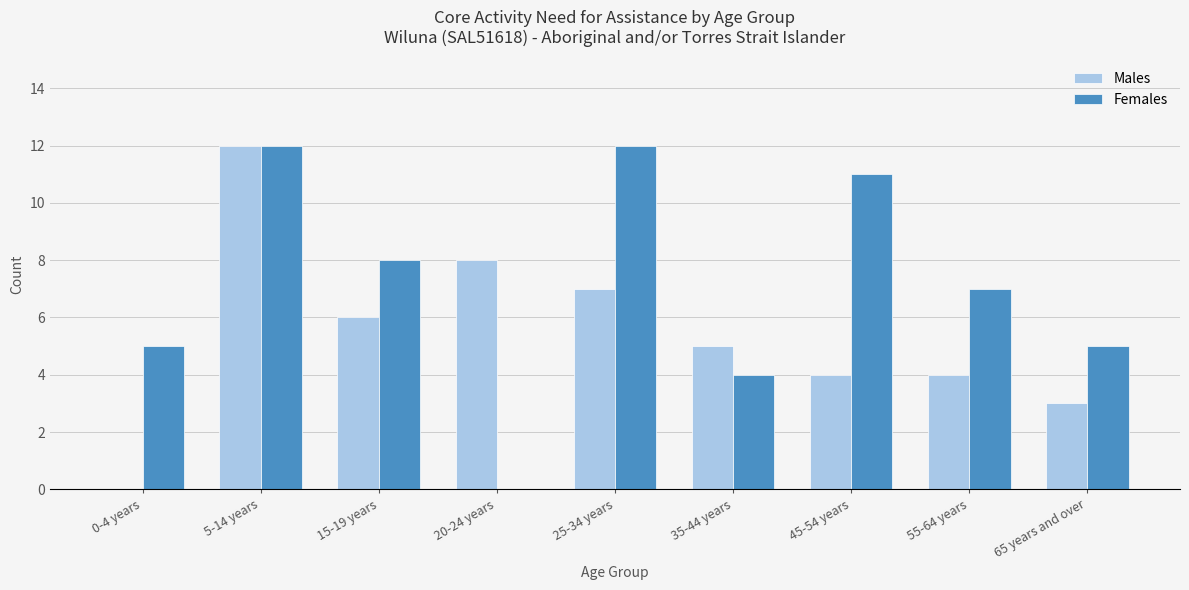

What is the greatest value displayed?

12